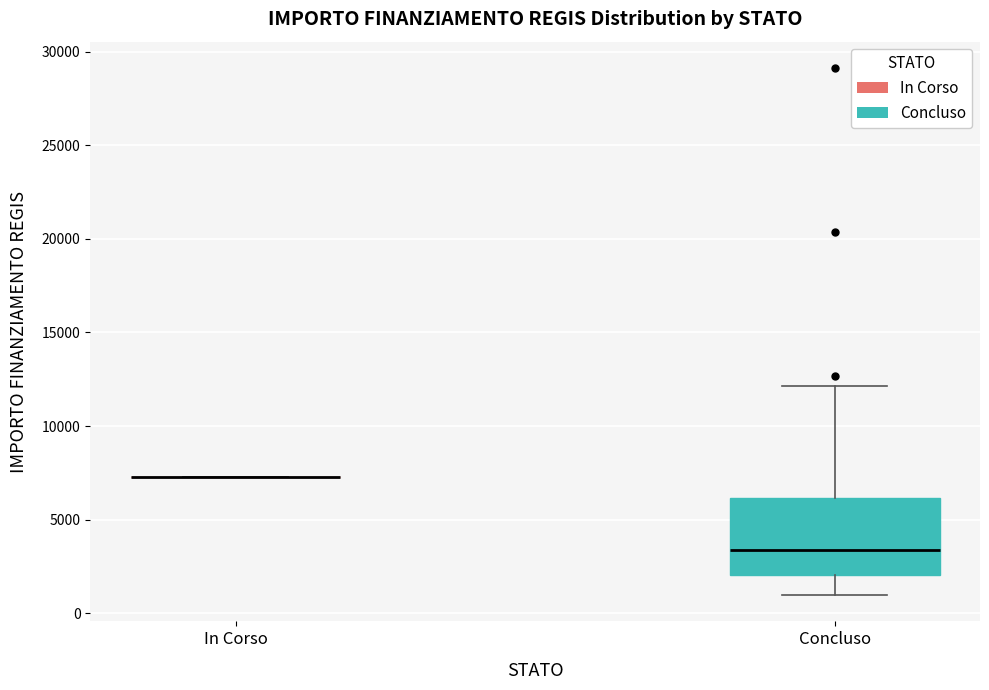

Where does the median line of the box for Concluso sit on the y-axis? The values are not printed on the chart, so give them approximately, as read against the axis.

3500